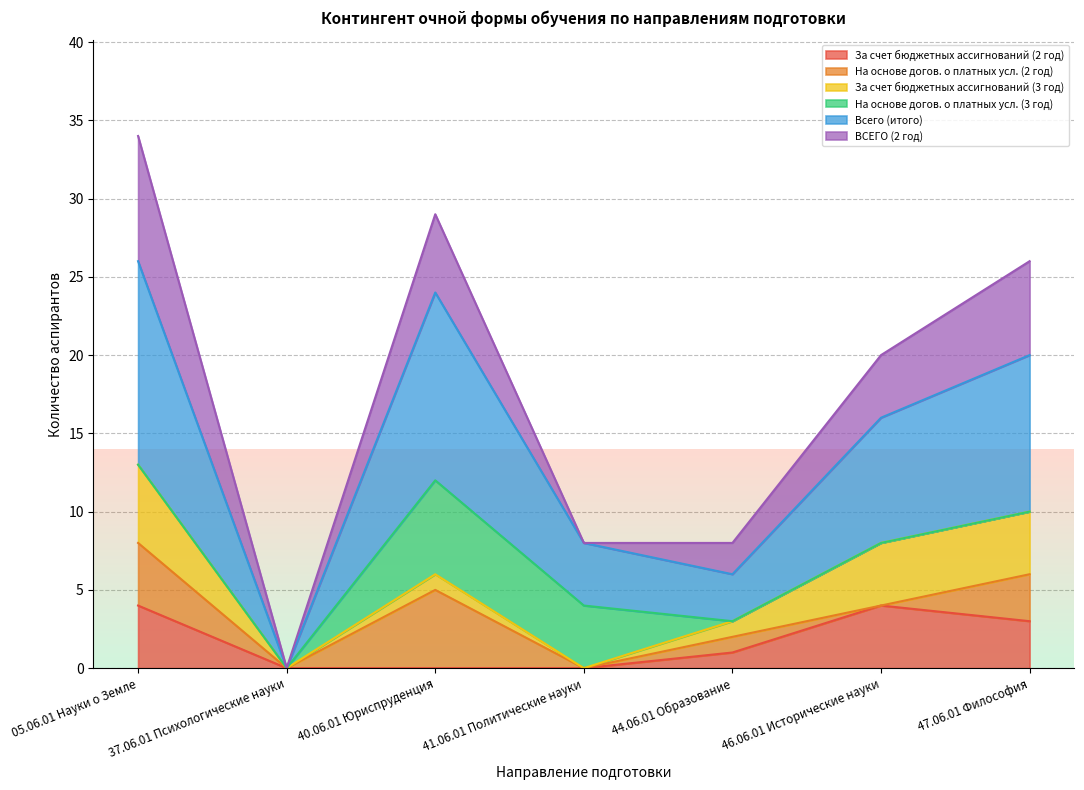

Which series has the largest total across all categories?

Всего (итого)